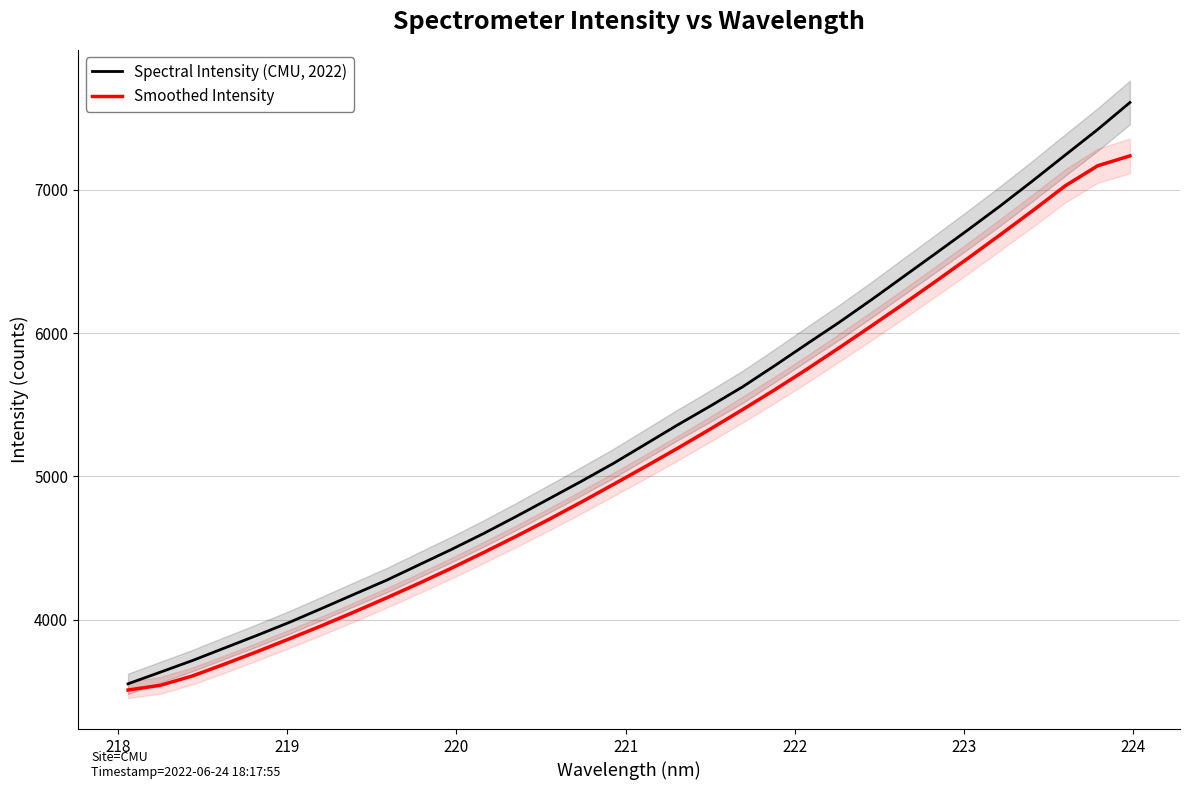

Is this an area chart (filled region under the line)?

No